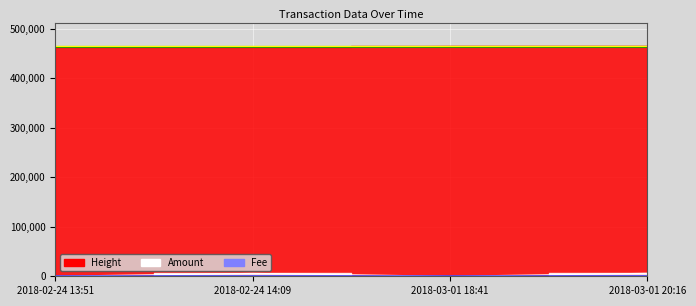

Rank the series at 2018-02-24 14:09 from lowest to highest value.

Fee, Amount, Height